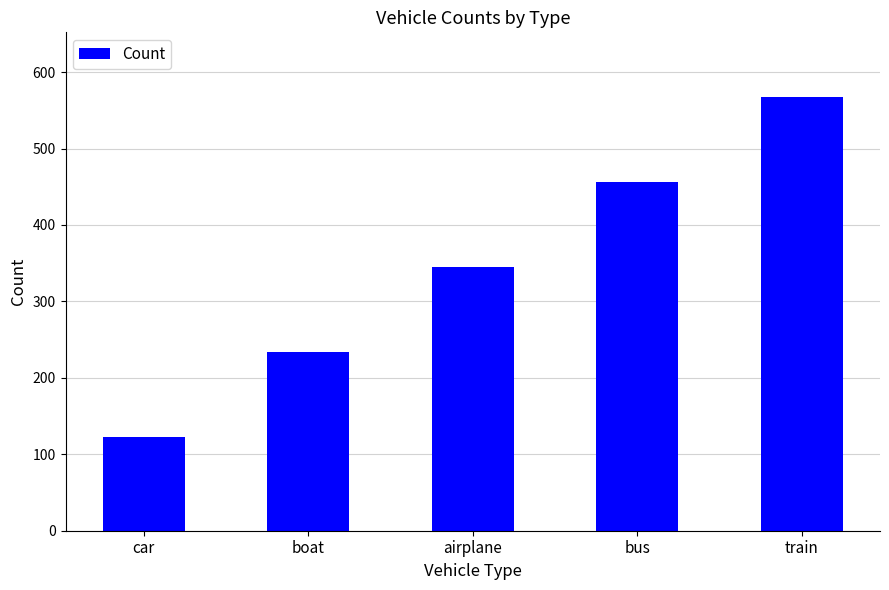

Count the values in the range 234 to 456.

3